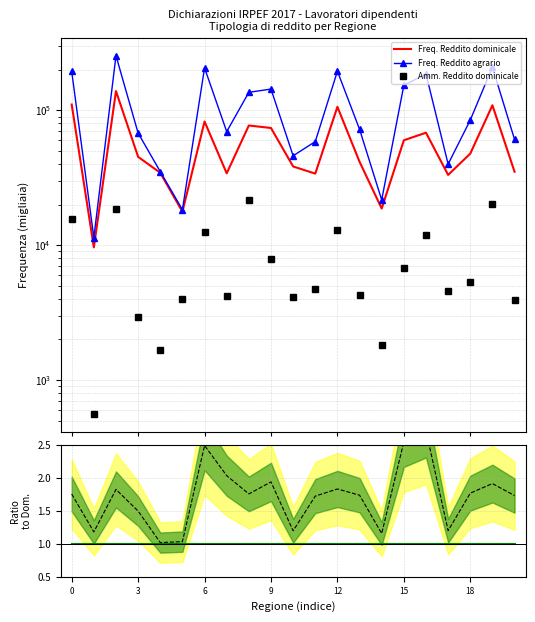

What is the smallest value displayed?

1